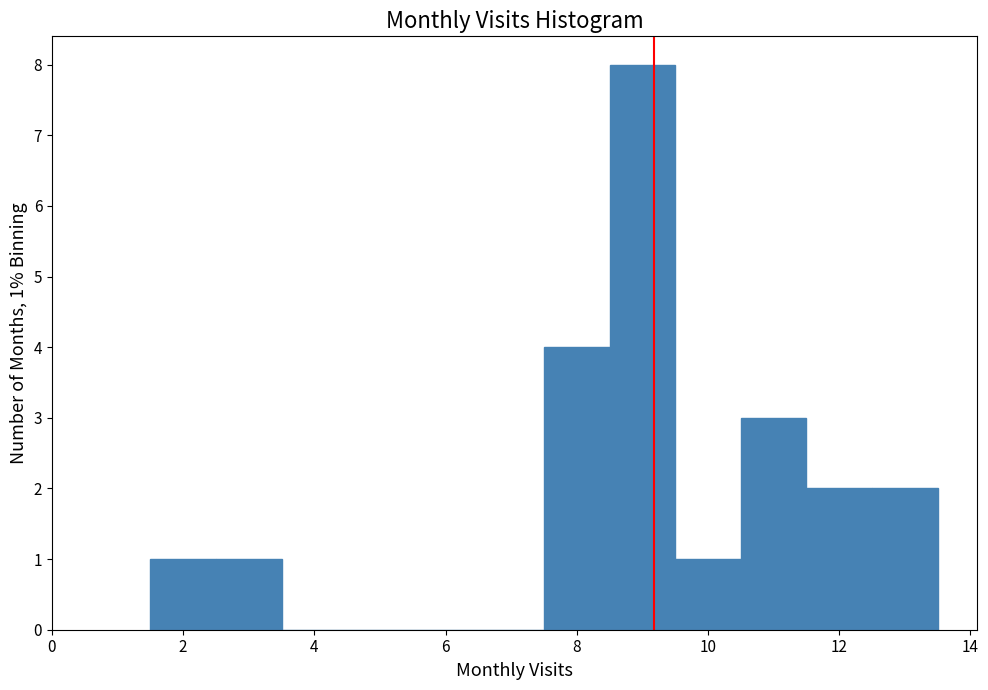

Which range on the x-axis has the tallest bar?

8.5 to 9.5